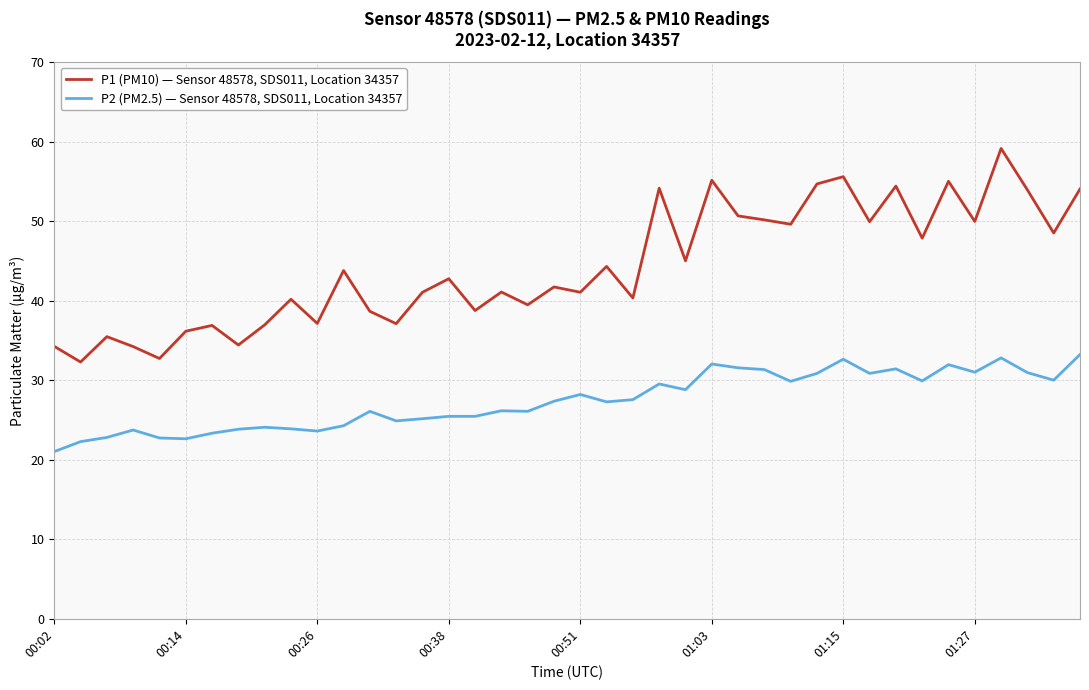

True or false: P2 (PM2.5) — Sensor 48578, SDS011, Location 34357 and P1 (PM10) — Sensor 48578, SDS011, Location 34357 intersect in this chart.

False